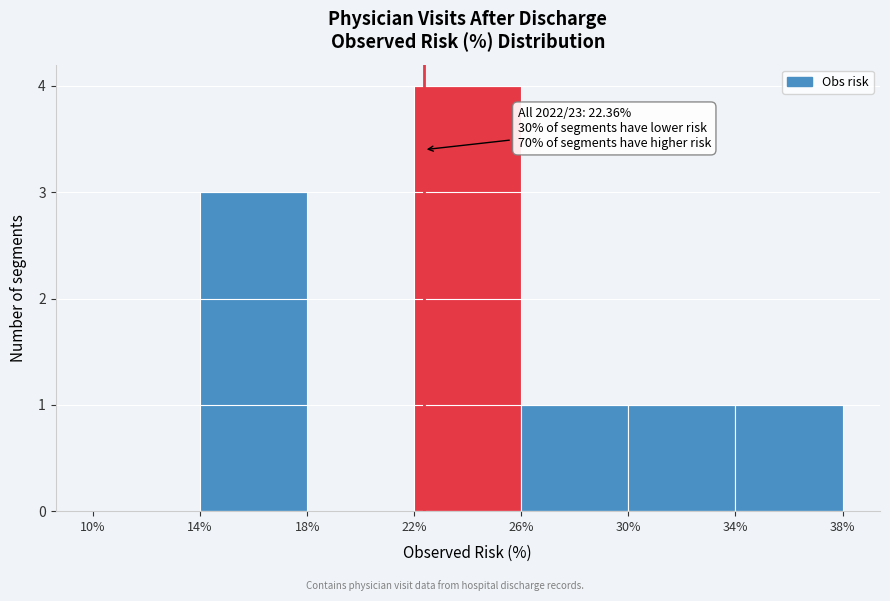

Which range on the x-axis has the tallest bar?

22% to 26%